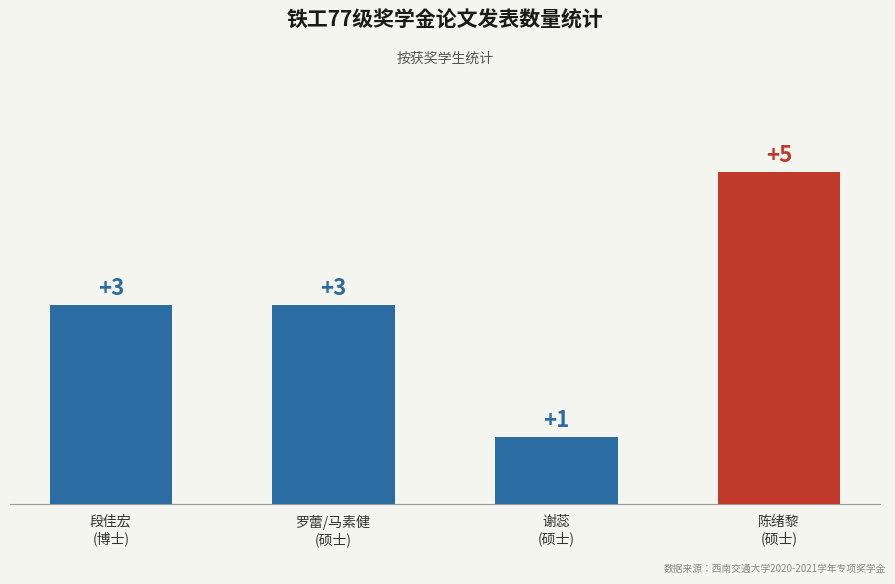

Reading left to right, list all the values displayed in this chart.

段佳宏
(博士)=3	罗蕾/马素健
(硕士)=3	谢蕊
(硕士)=1	陈绪黎
(硕士)=5